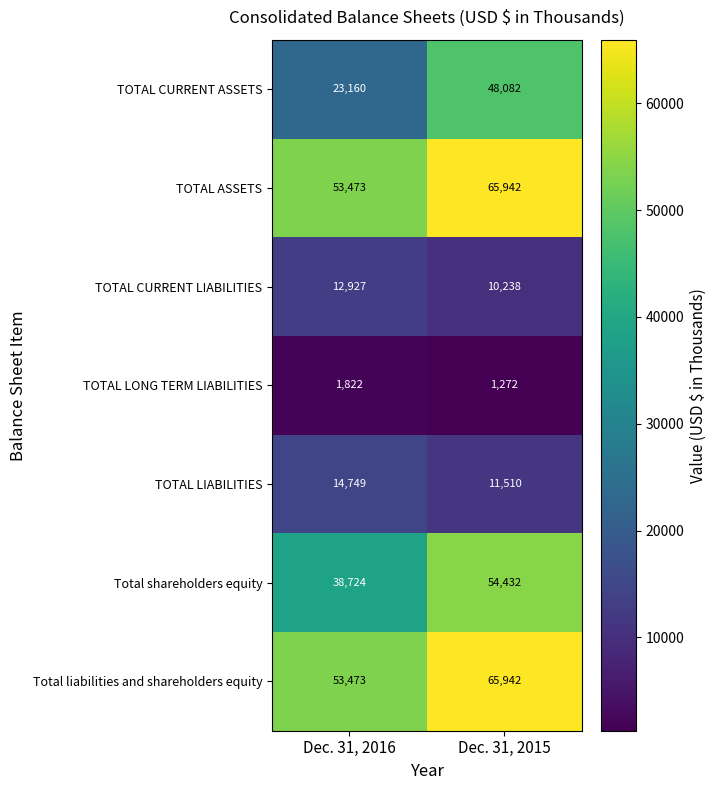

Is the value of TOTAL ASSETS at Dec. 31, 2016 greater than the value of Total shareholders equity at Dec. 31, 2015?

No